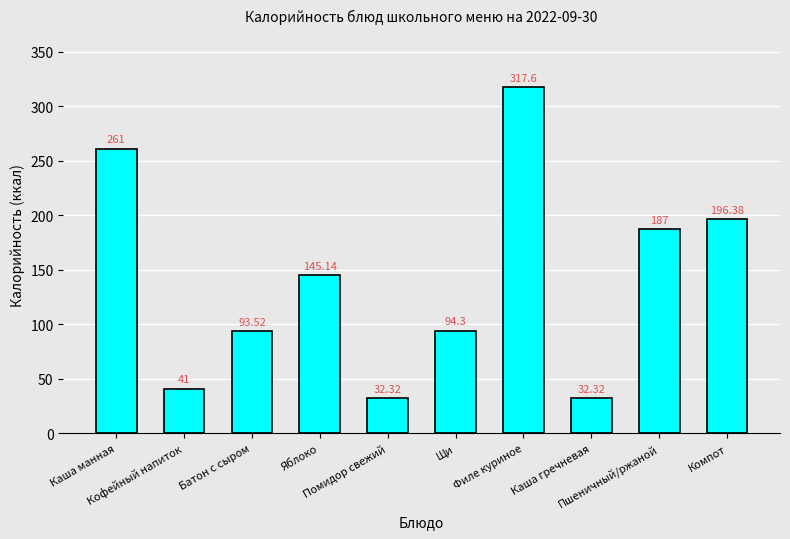

What is the sum of all values?

1400.6